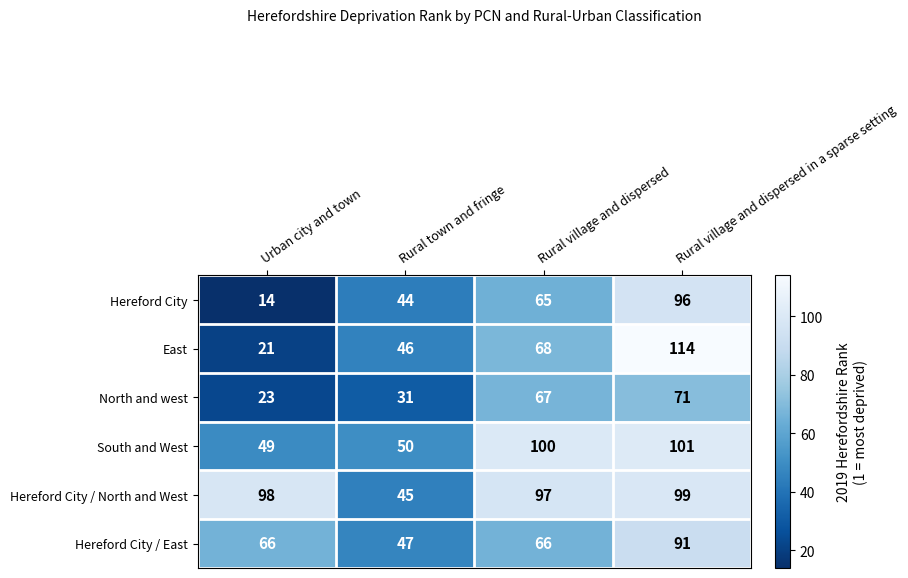

Which series has the largest range (max minus min)?

East